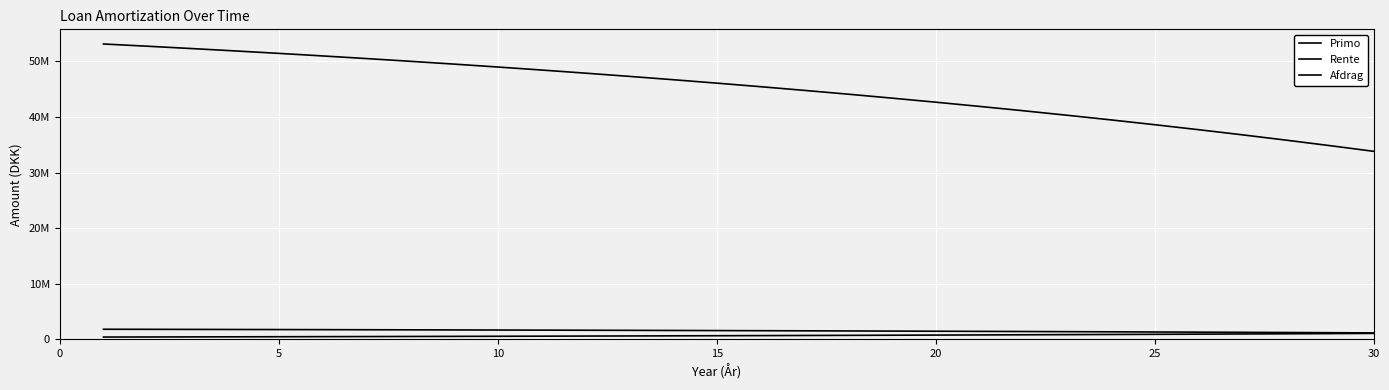

Does the chart display data point markers on the line(s)?

No